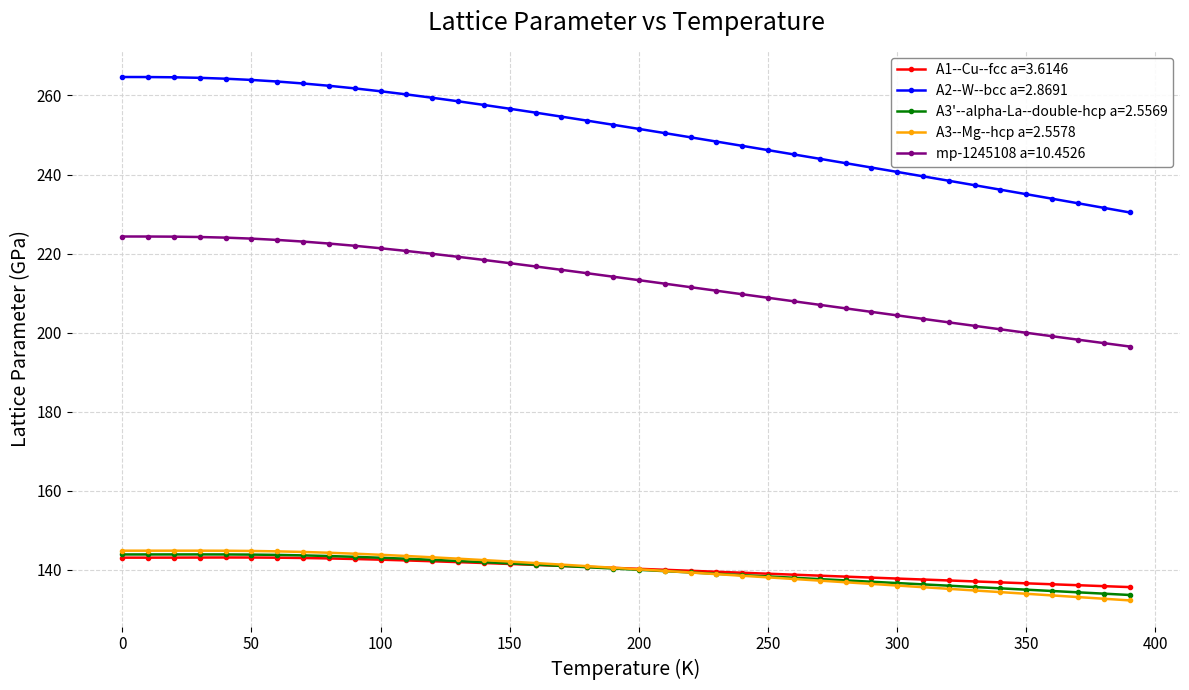

At how many categories does at least one series exceed 214?

40